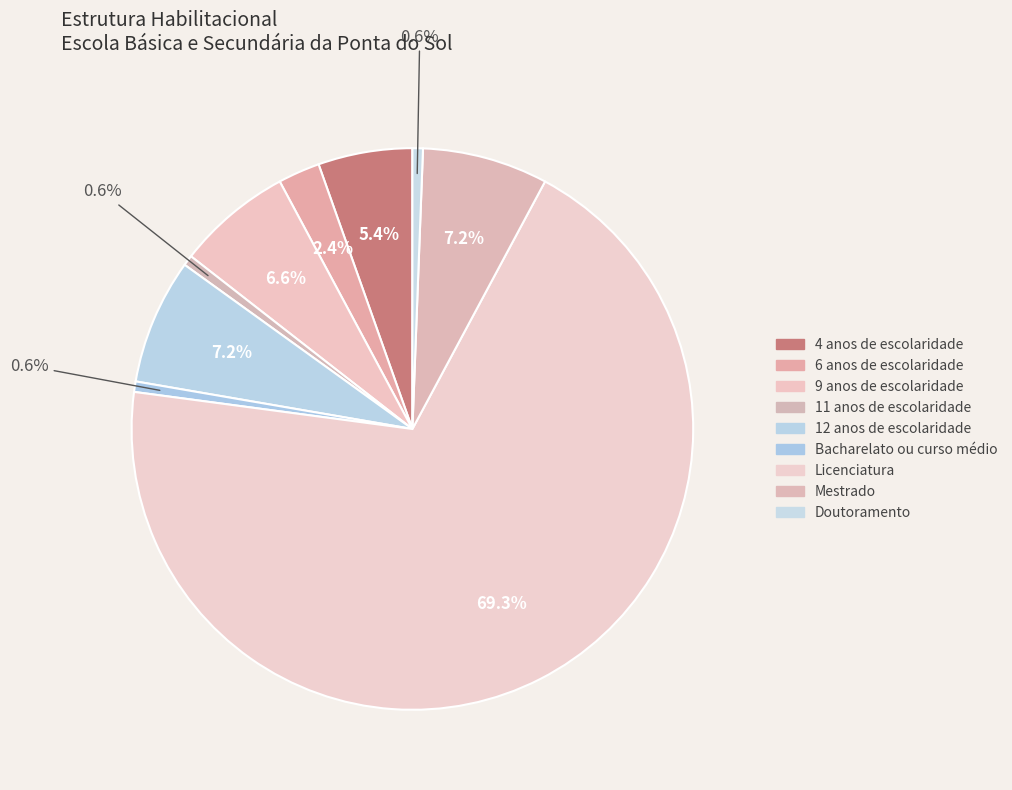

Combined, do 6 anos de escolaridade and 4 anos de escolaridade account for over 50%?

No